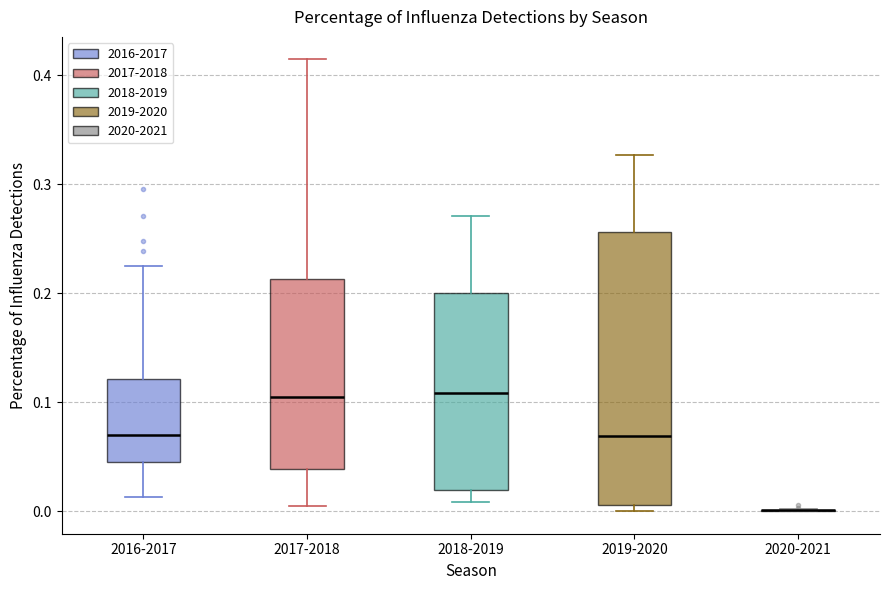

Reading left to right, transcribe this box plot: for each box, give where its median line is, the range the box spans, and where its two whiskers end, as read against the y-axis. The values are not printed on the chart, so give them approximately, as read against the axis.

2016-2017: median 0.07, box 0.04 to 0.12, whiskers 0.01 to 0.23
2017-2018: median 0.10, box 0.04 to 0.21, whiskers 0.00 to 0.41
2018-2019: median 0.11, box 0.02 to 0.20, whiskers 0.01 to 0.27
2019-2020: median 0.07, box 0.01 to 0.26, whiskers 0.00 to 0.33
2020-2021: box collapsed to a line at 0.00, whiskers 0.00 to 0.00